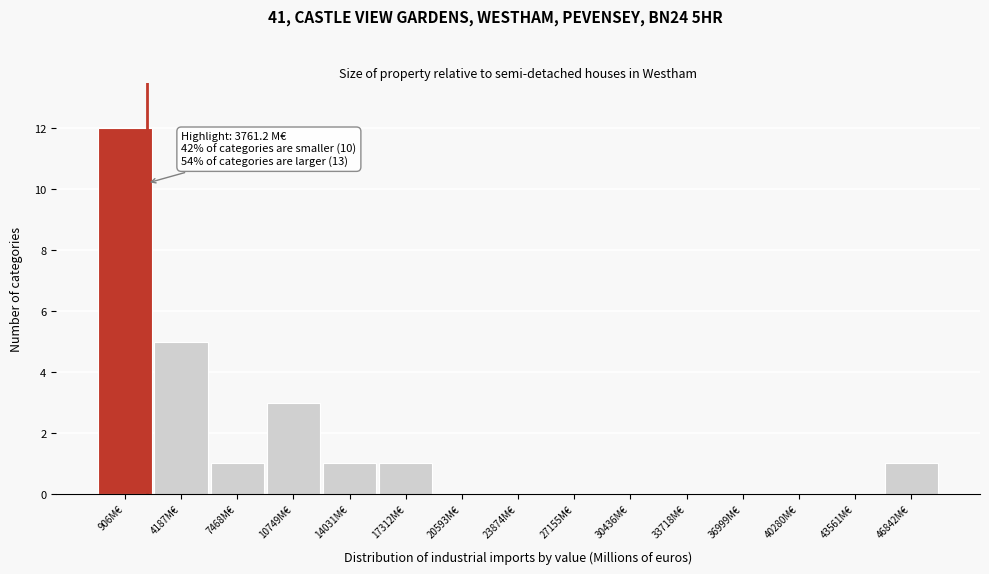

Reading left to right, transcribe all the data shown in this chart.

906M€=12	4187M€=5	7468M€=1	10749M€=3	14031M€=1	17312M€=1	20593M€=0	23874M€=0	27155M€=0	30436M€=0	33718M€=0	36999M€=0	40280M€=0	43561M€=0	46842M€=1